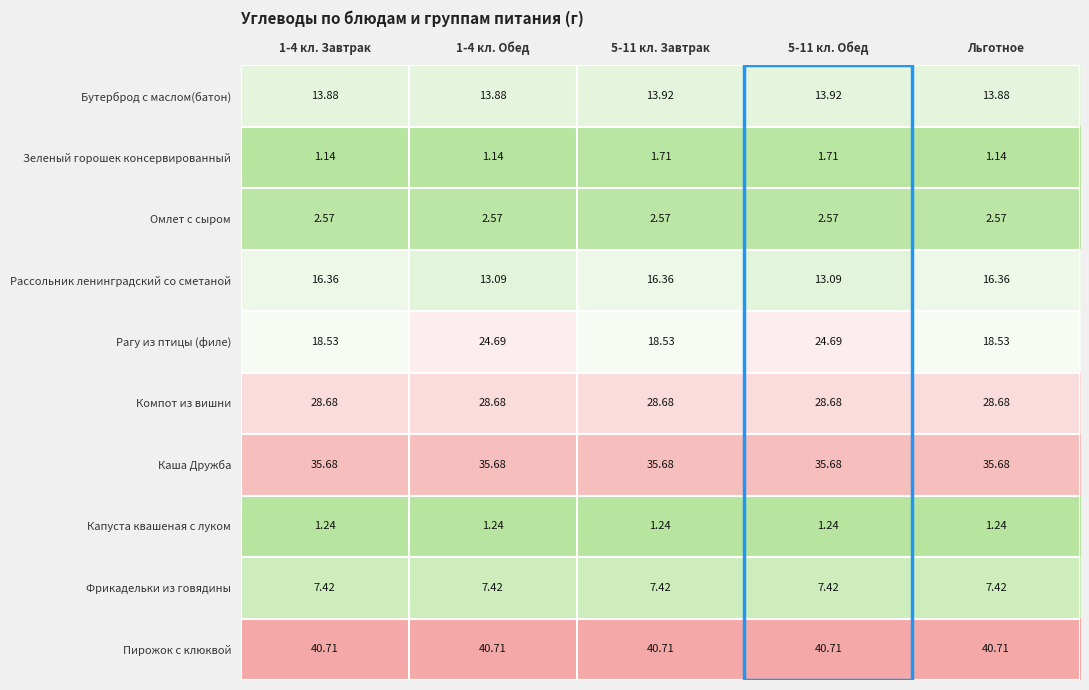

Between 5-11 кл. Завтрак and 5-11 кл. Обед, which series saw the biggest shift?

Рагу из птицы (филе)